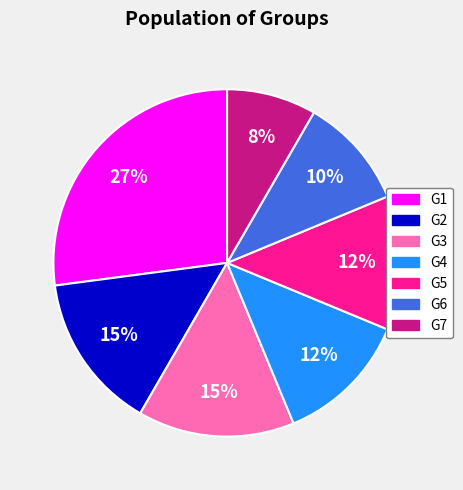

How many segments does this pie chart have?

7